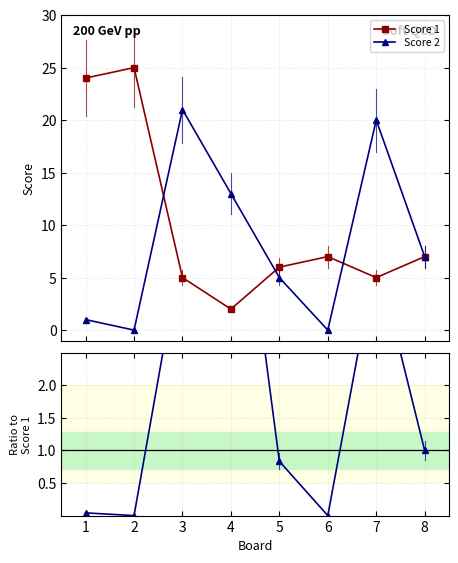

True or false: Score 1 has more than 1 interior local peaks.

True